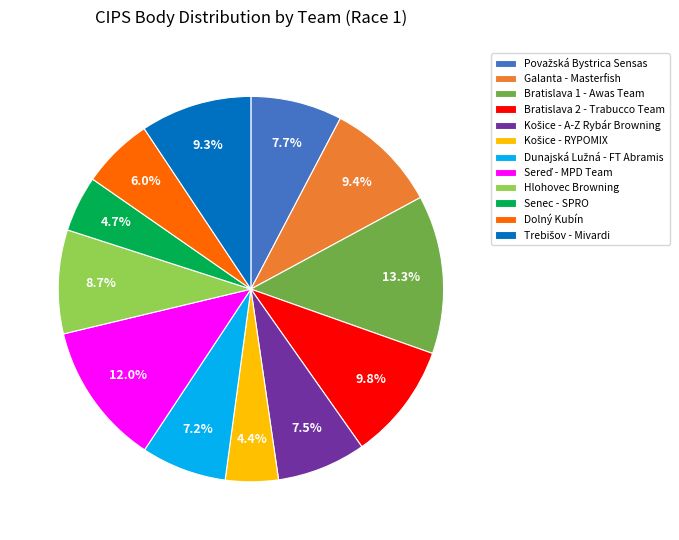

Does any single category account for the majority?

No